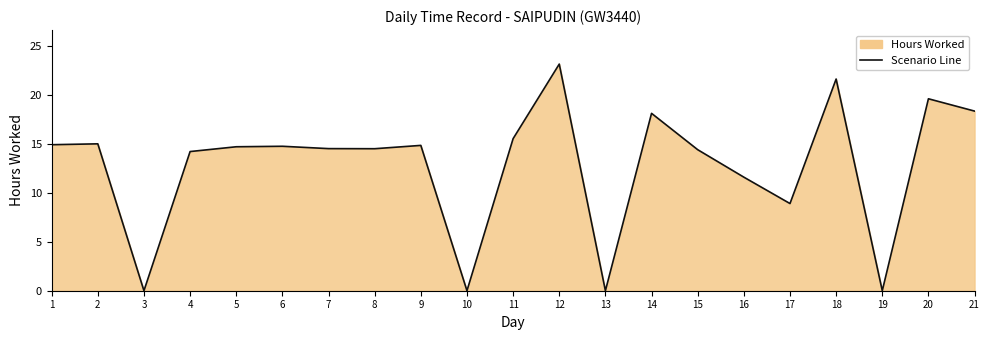

Rank the categories by value from lowest to highest.

3, 10, 13, 19, 17, 16, 4, 15, 8, 7, 5, 6, 9, 1, 2, 11, 14, 21, 20, 18, 12